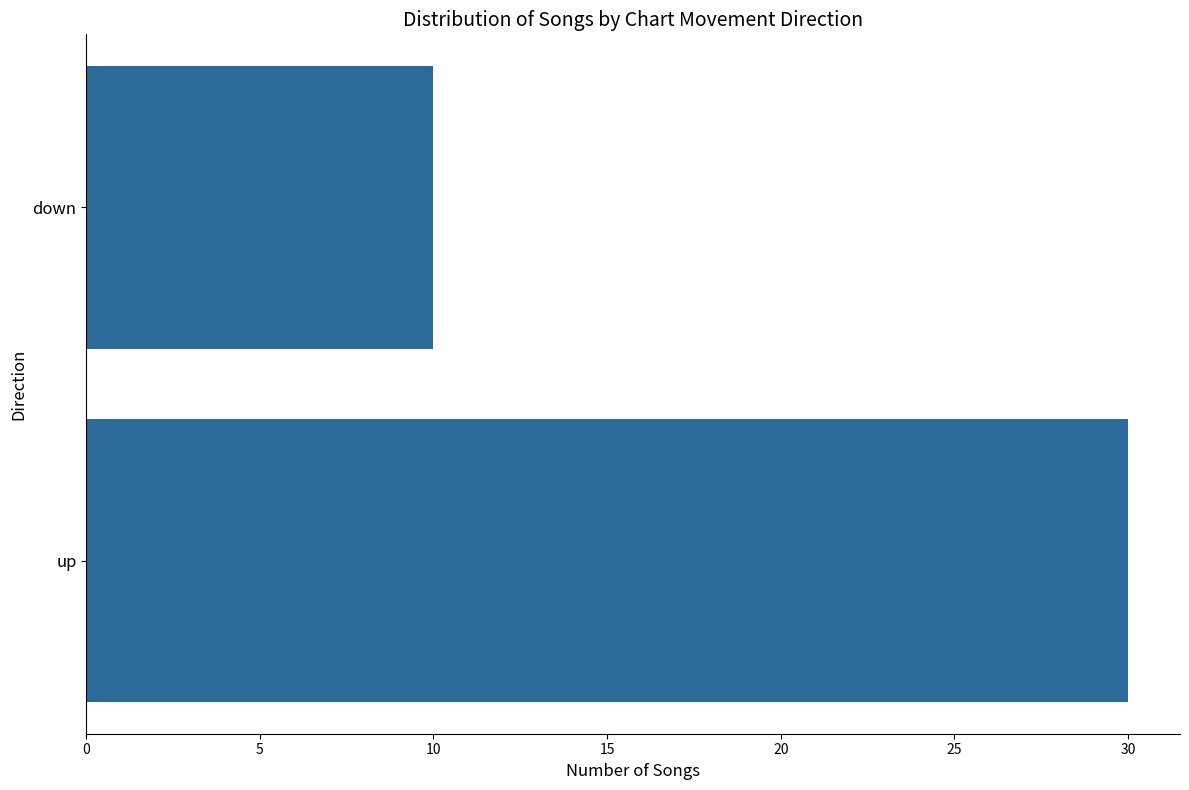

How many values are between 10 and 30?

2